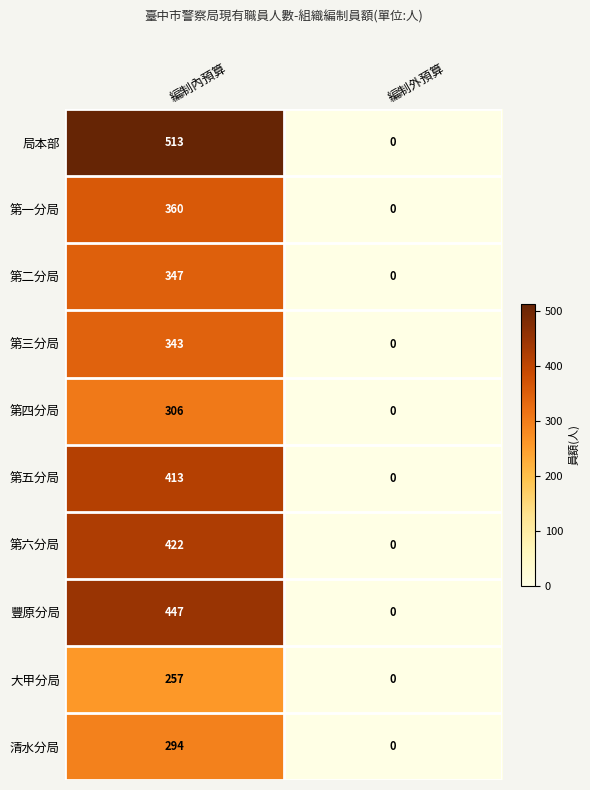

Reading left to right, what are all the values shown in this chart?

局本部: 編制內預算=513	編制外預算=0
第一分局: 編制內預算=360	編制外預算=0
第二分局: 編制內預算=347	編制外預算=0
第三分局: 編制內預算=343	編制外預算=0
第四分局: 編制內預算=306	編制外預算=0
第五分局: 編制內預算=413	編制外預算=0
第六分局: 編制內預算=422	編制外預算=0
豐原分局: 編制內預算=447	編制外預算=0
大甲分局: 編制內預算=257	編制外預算=0
清水分局: 編制內預算=294	編制外預算=0